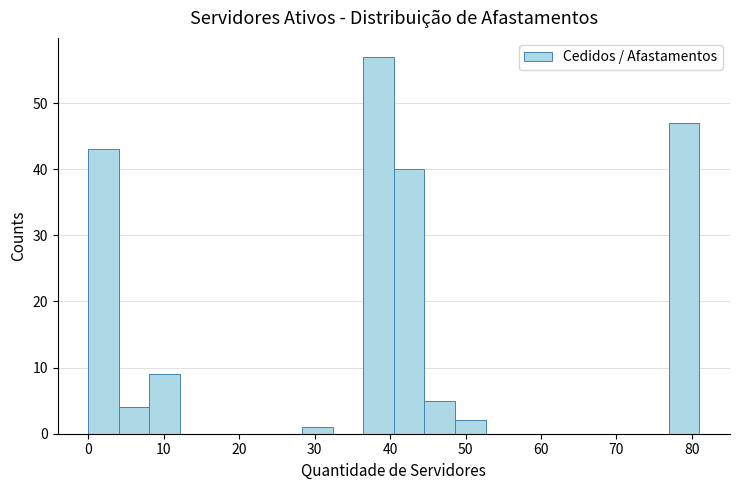

What is the height of the bar covering 41 to 45 on the x-axis? Neither the bar edges nor the heights are printed on the chart, so give them approximately, as read against the axes.

40